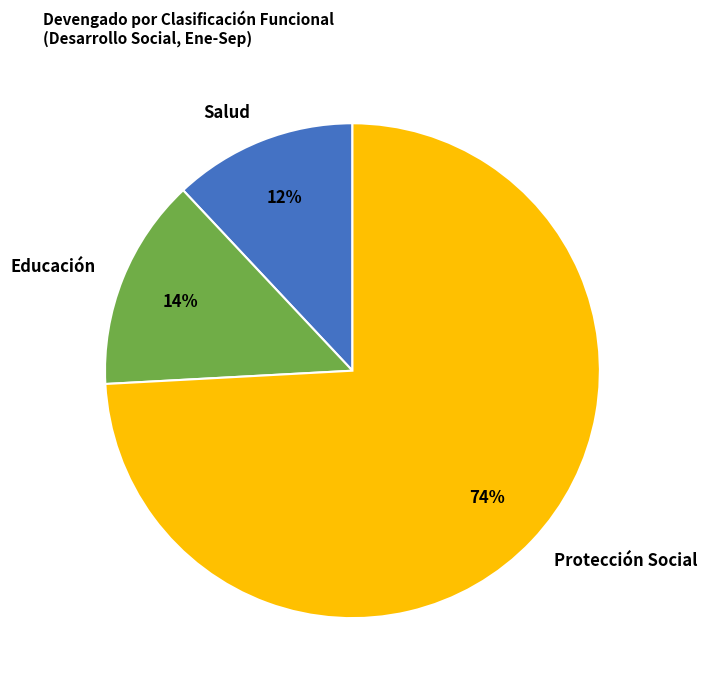

To the nearest percent, what portion does Salud represent?

12%